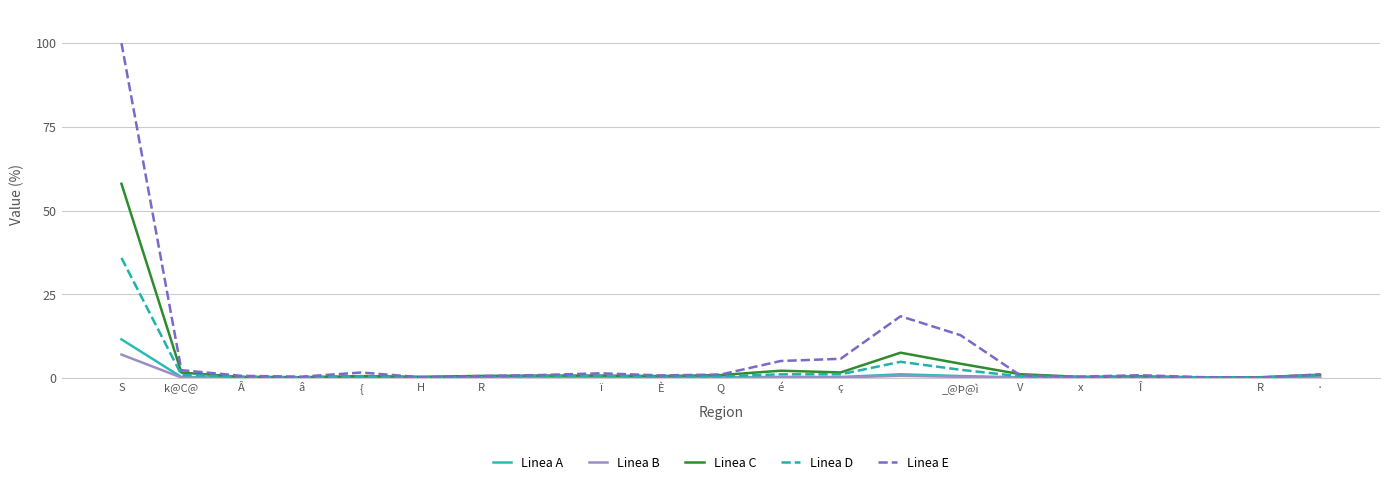

What is the highest value of the Linea D series?

35.9